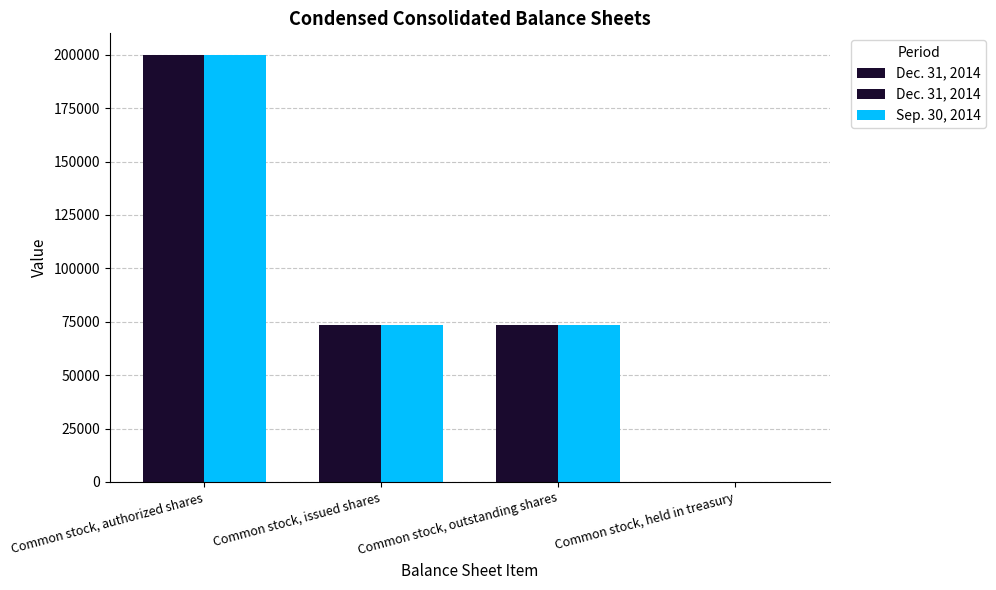

Which series has the largest total across all categories?

Dec. 31, 2014